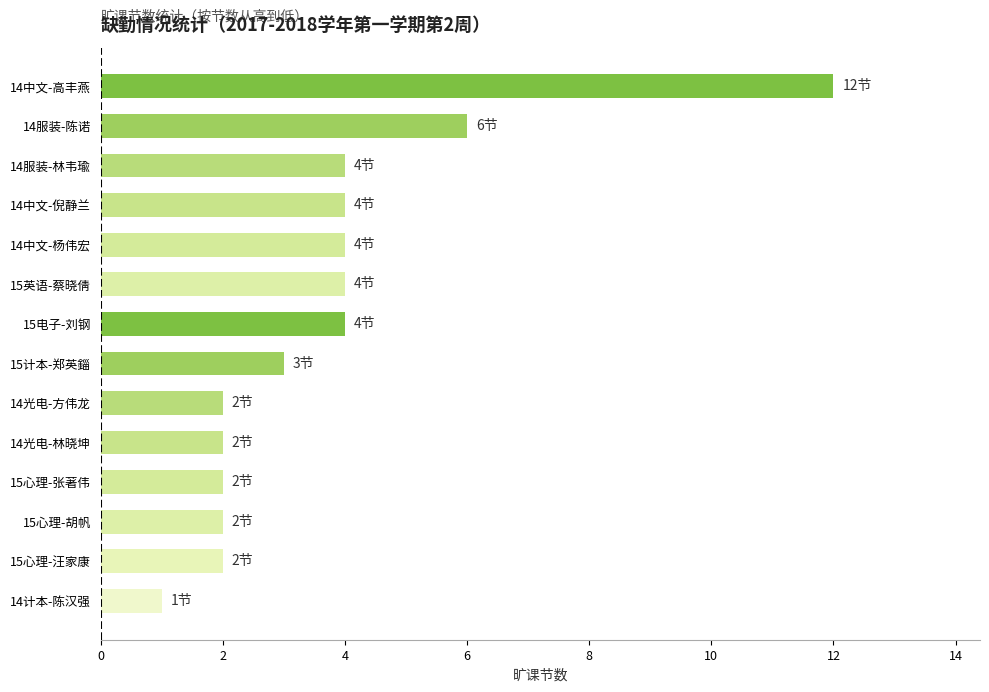

Read the value at 14中文-倪静兰.

4